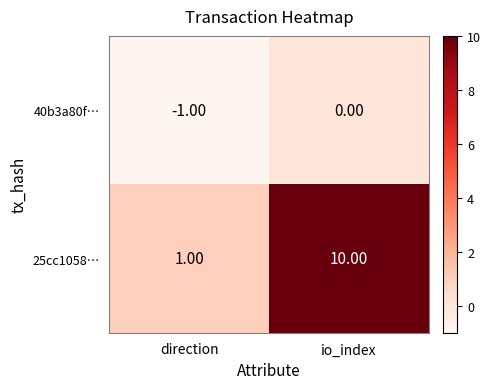

List the labels in order of 40b3a80f… value, smallest first.

direction, io_index